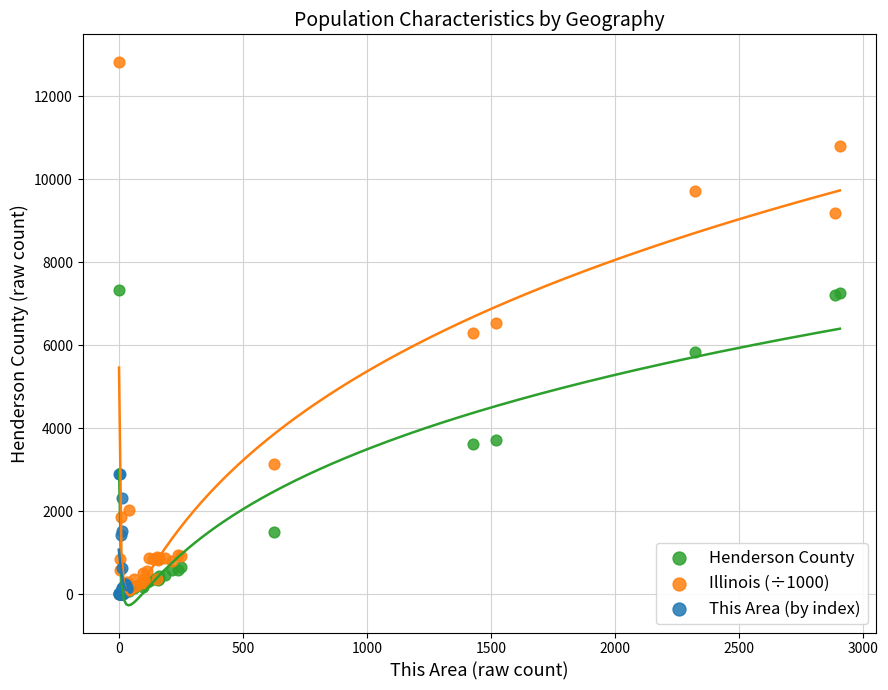

Which series has the largest Y range (max minus min)?

Illinois (÷1000)